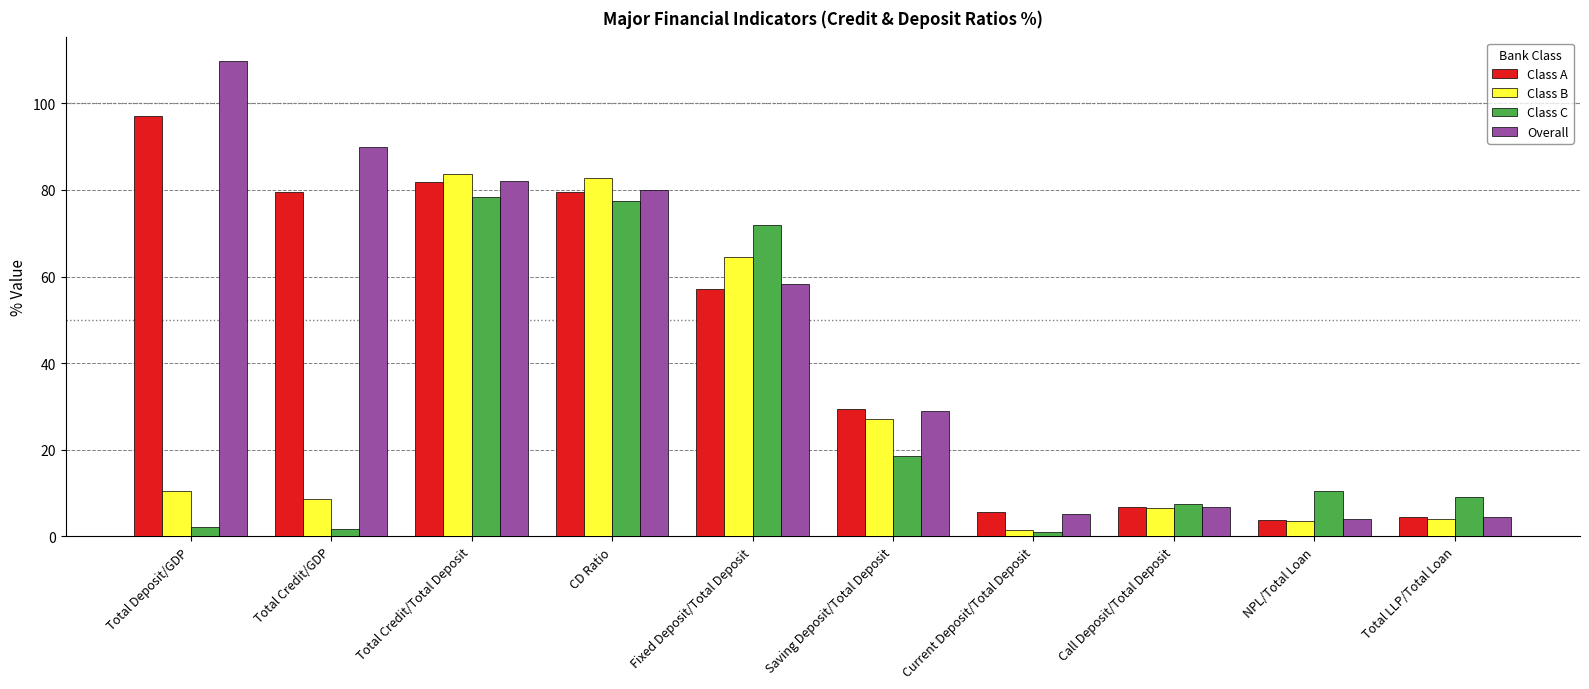

How many bars are there in each group?

4